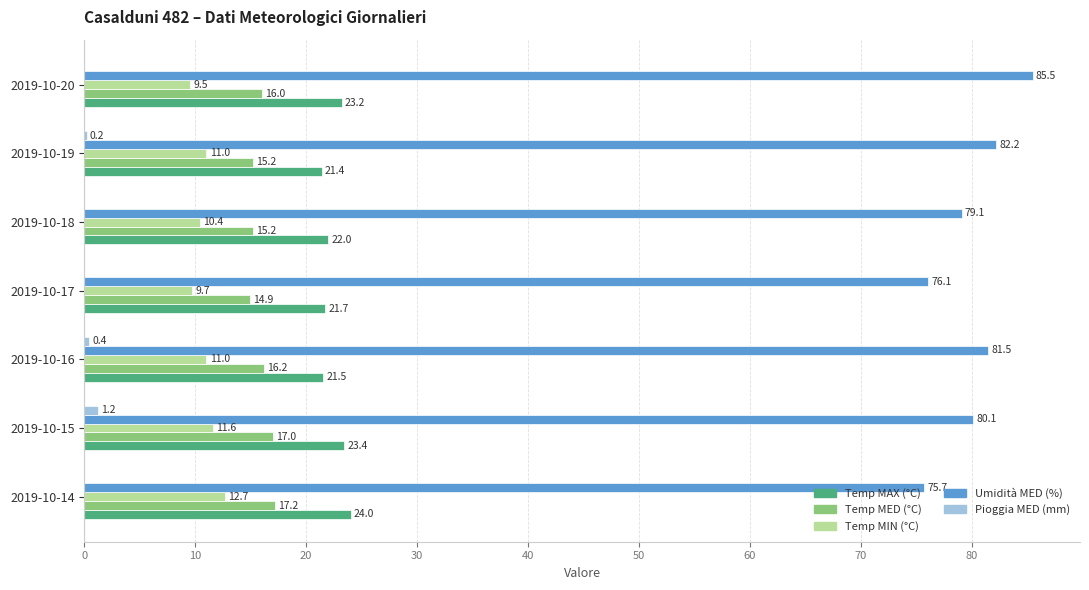

What is the sum of the Pioggia MED (mm) values at 2019-10-16 and 2019-10-15?

1.6